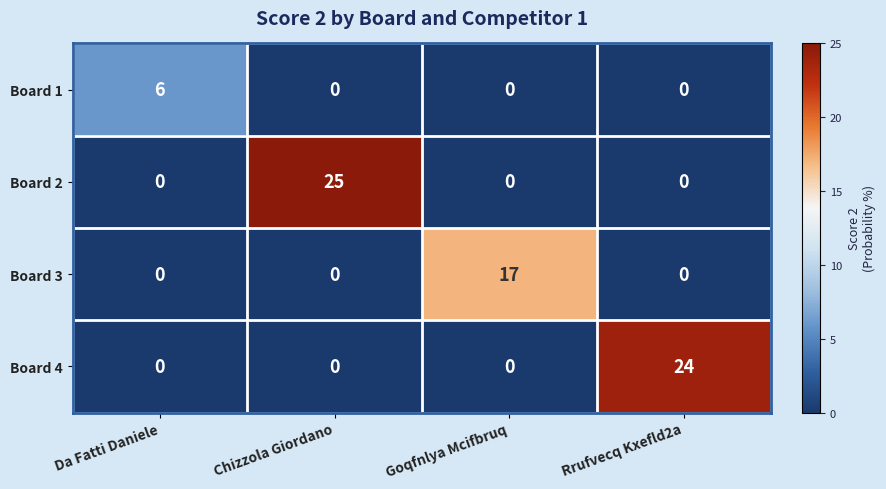

Which category has the highest value across all series?

Chizzola Giordano